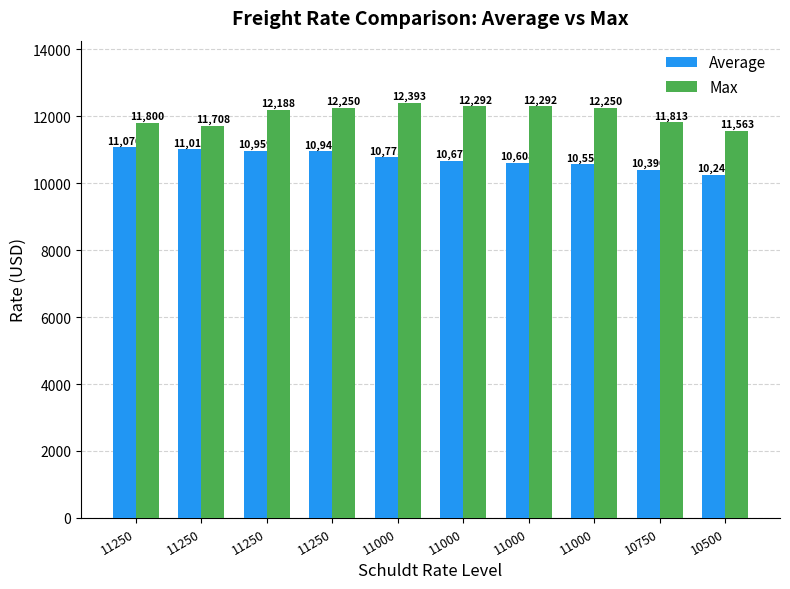

Are the bars grouped side by side (vs. stacked)?

Yes